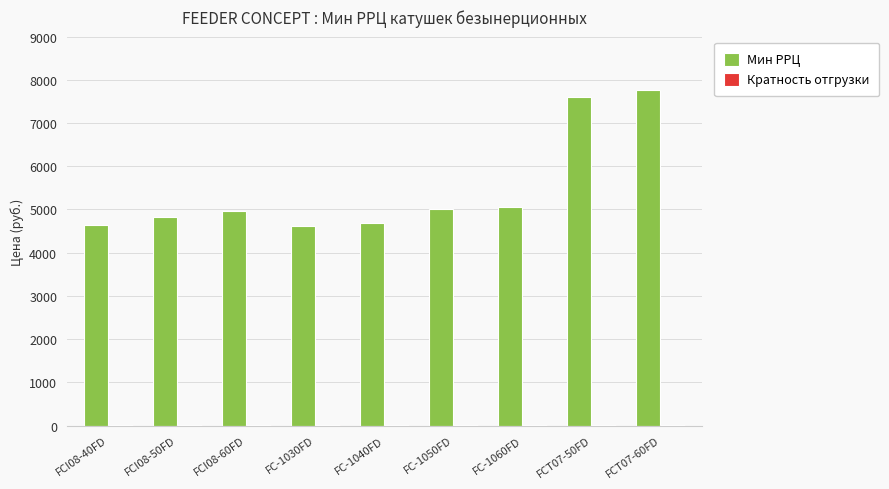

Which series changed the most between FC-1060FD and FCT07-60FD?

Мин РРЦ